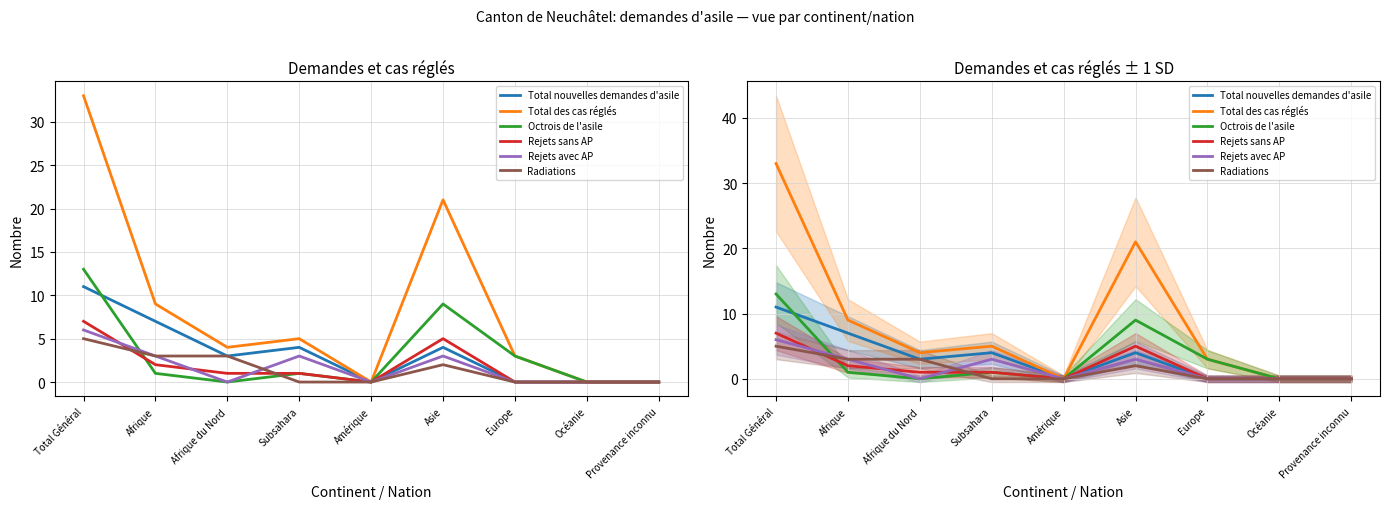

Where does the Rejets sans AP series first go above 1?

Total Général